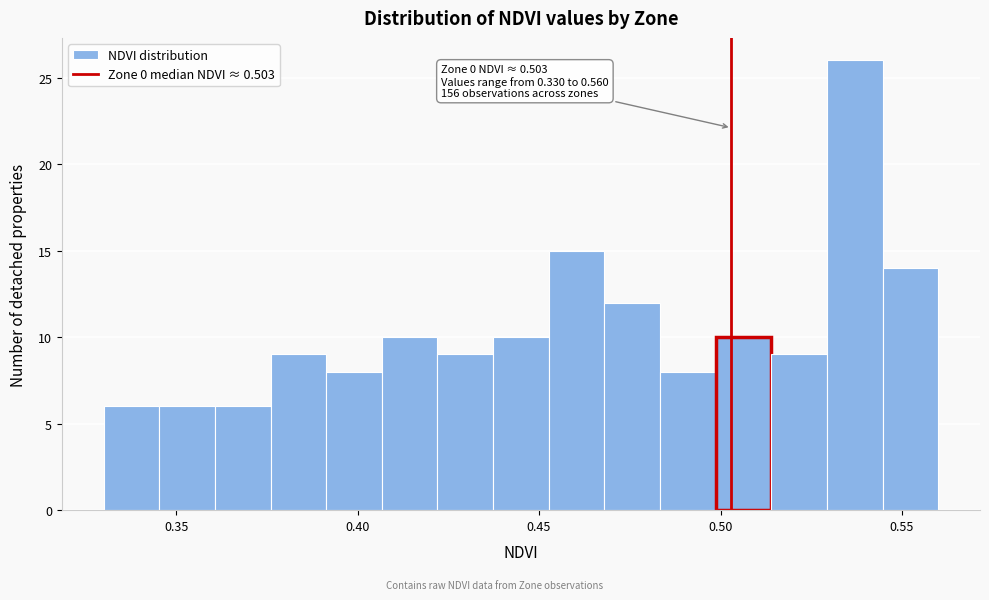

Around what value on the x-axis is the tallest bar? Give the approximate position of its centre, as read against the axis.

0.535